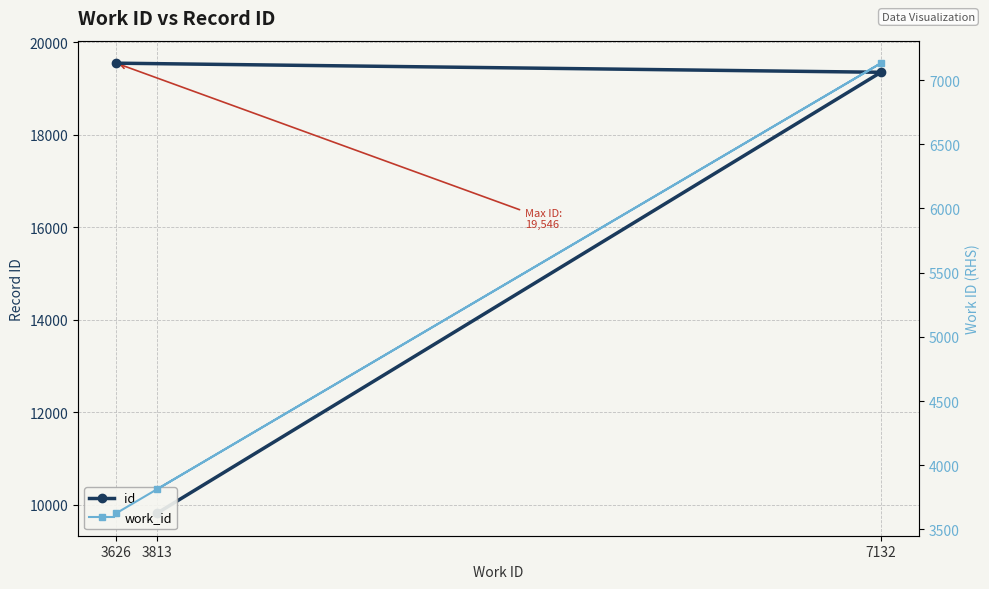

Reading right to left, list all the values displayed in this chart.

id: 3626=19546	7132=19349	3813=9818
work_id: 3626=3626	7132=7132	3813=3813